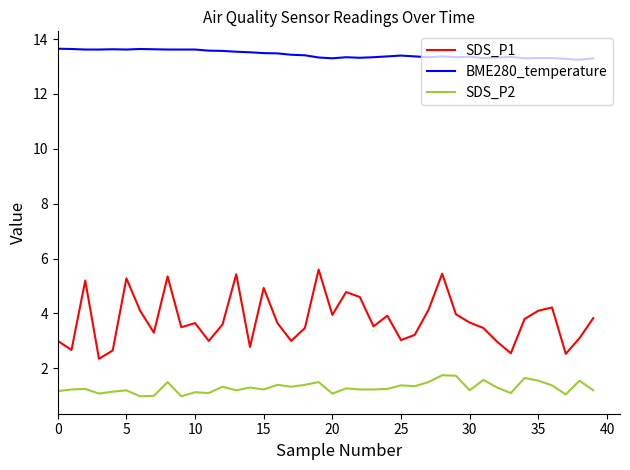

What is the highest value of the BME280_temperature series?

13.7